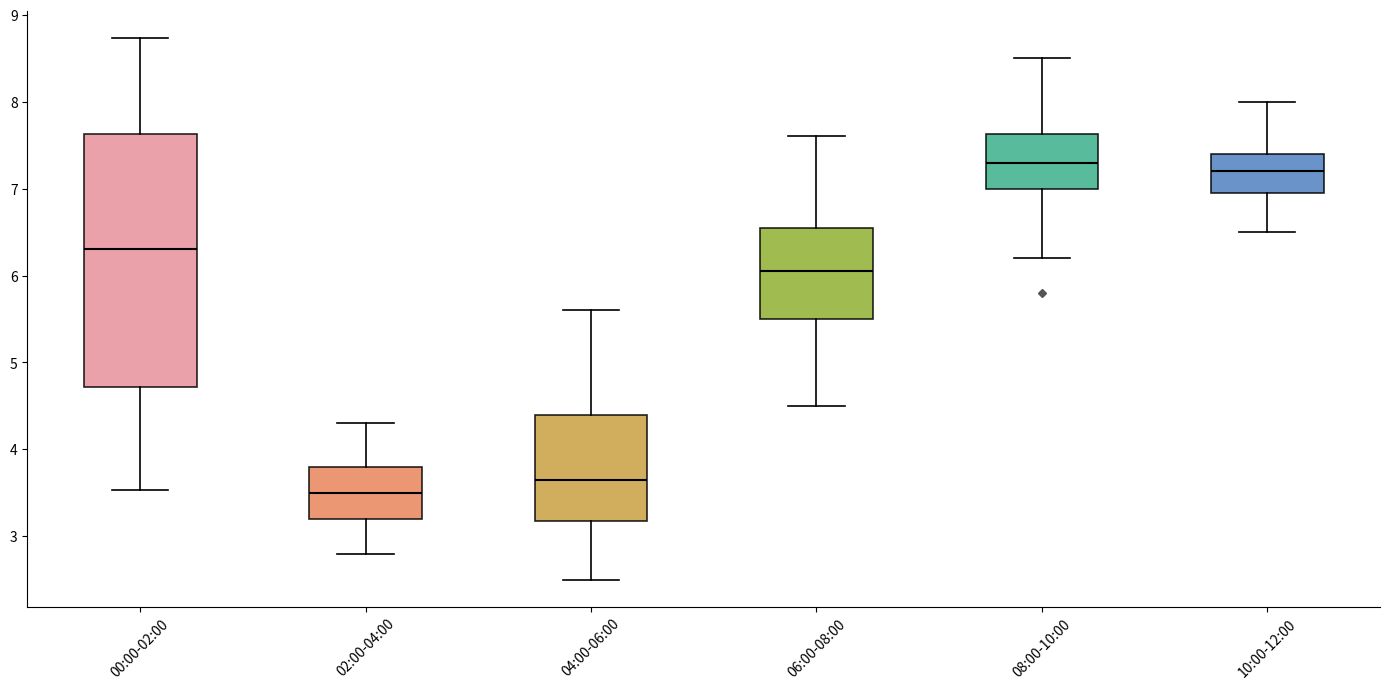

Reading left to right, read every box against the y-axis: the position of its median line, the range the box covers, and the ends of its whiskers. The values are not printed on the chart, so give them approximately, as read against the axis.

00:00-02:00: median 6.3, box 4.7 to 7.6, whiskers 3.5 to 8.7
02:00-04:00: median 3.5, box 3.2 to 3.8, whiskers 2.8 to 4.3
04:00-06:00: median 3.7, box 3.2 to 4.4, whiskers 2.5 to 5.6
06:00-08:00: median 6.1, box 5.5 to 6.6, whiskers 4.5 to 7.6
08:00-10:00: median 7.3, box 7.0 to 7.6, whiskers 6.2 to 8.5
10:00-12:00: median 7.2, box 7.0 to 7.4, whiskers 6.5 to 8.0